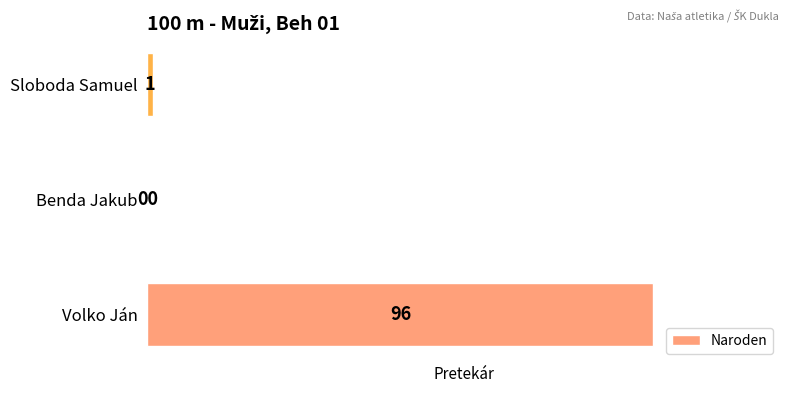

Count the number of categories in the chart.

3